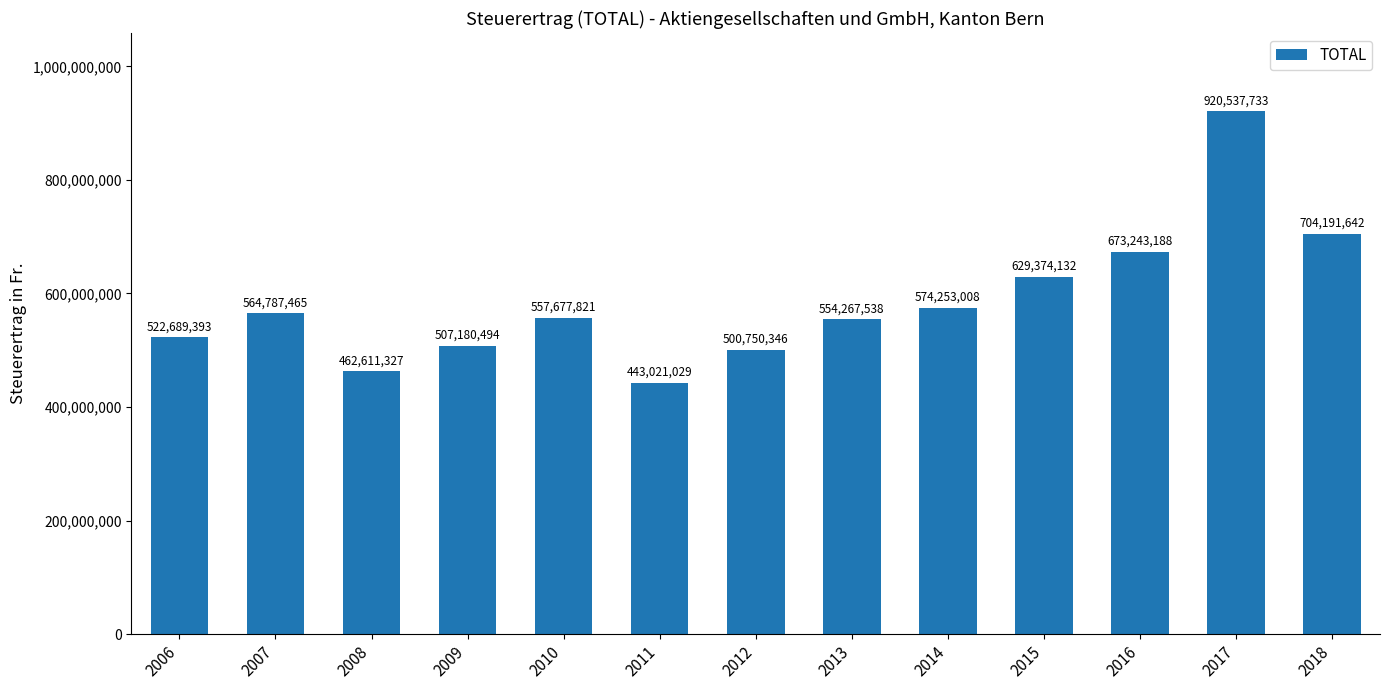

What is the change in value from 2010 to 2015?

+71696311